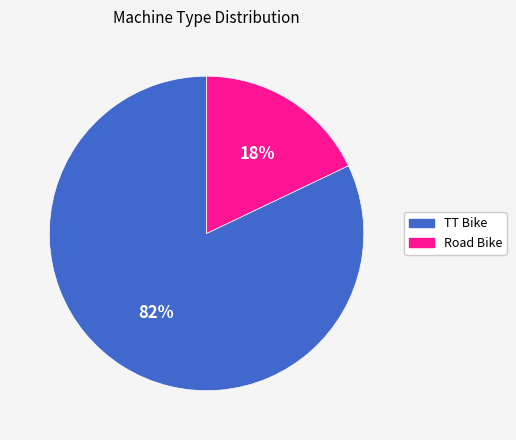

Rank the categories by value from highest to lowest.

TT Bike, Road Bike